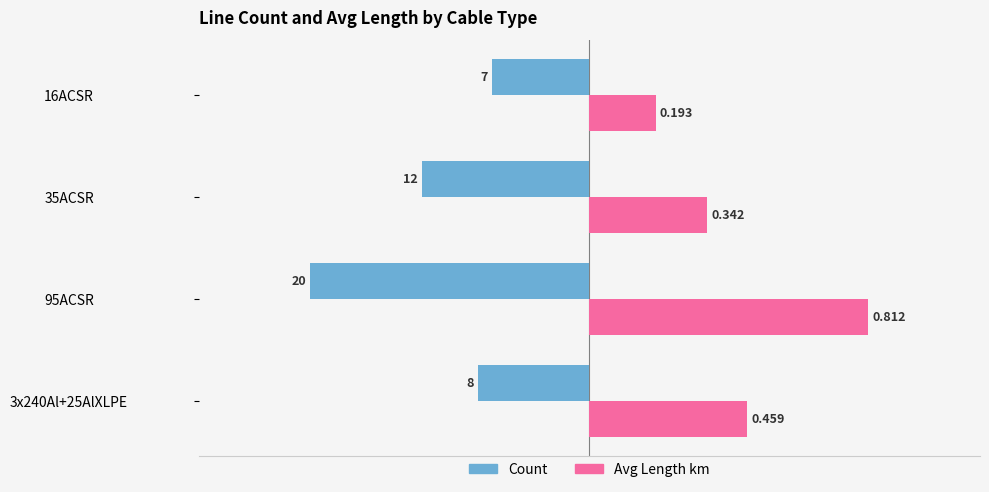

Is it true that Avg Length km (scaled) equals 8.4 at 35ACSR?

True